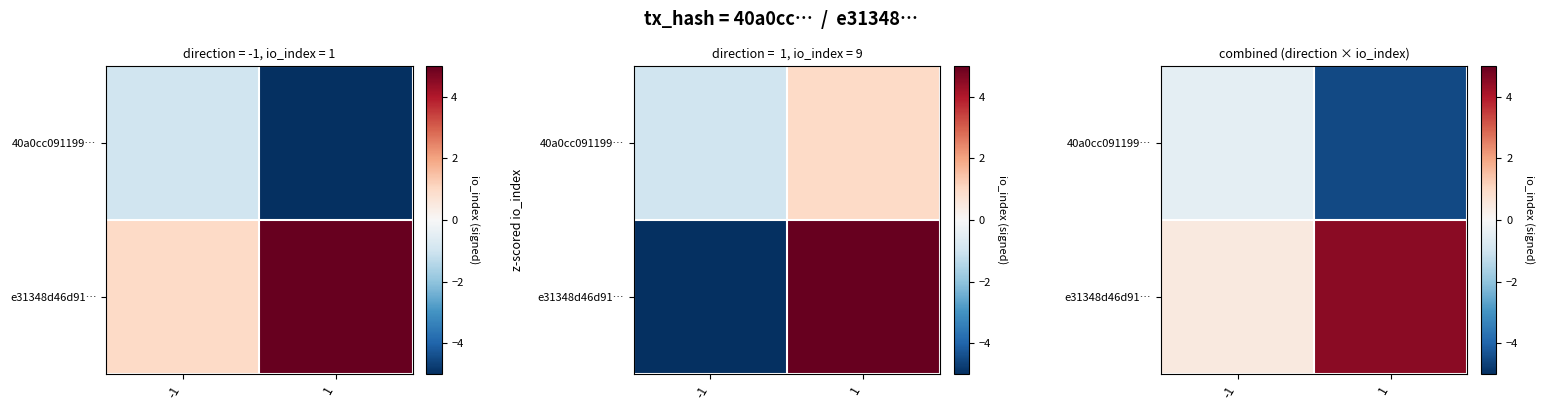

At which label is e31348d46d91… closest to 2?

-1